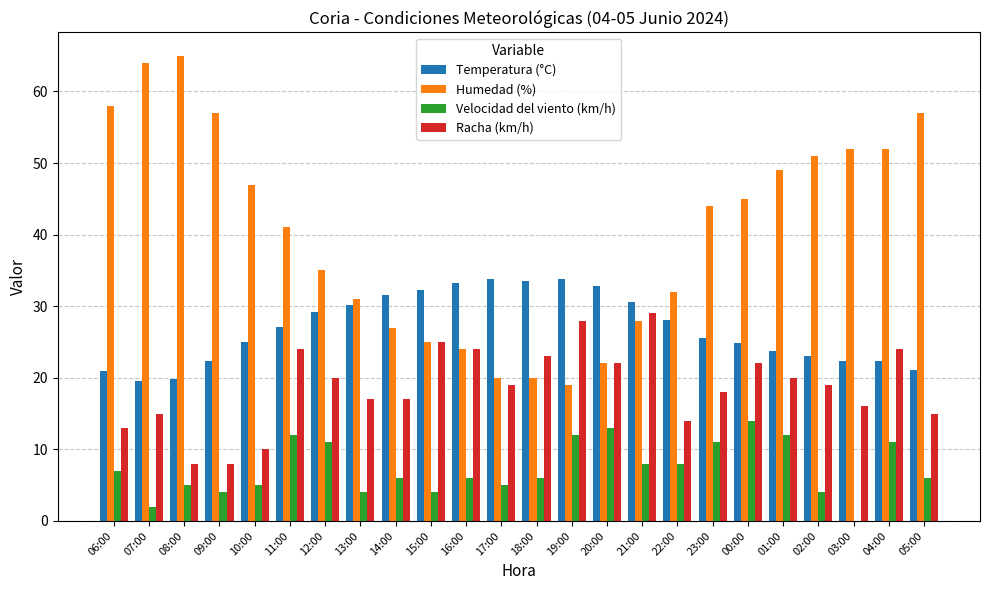

What is the maximum value shown in the chart?

65.0